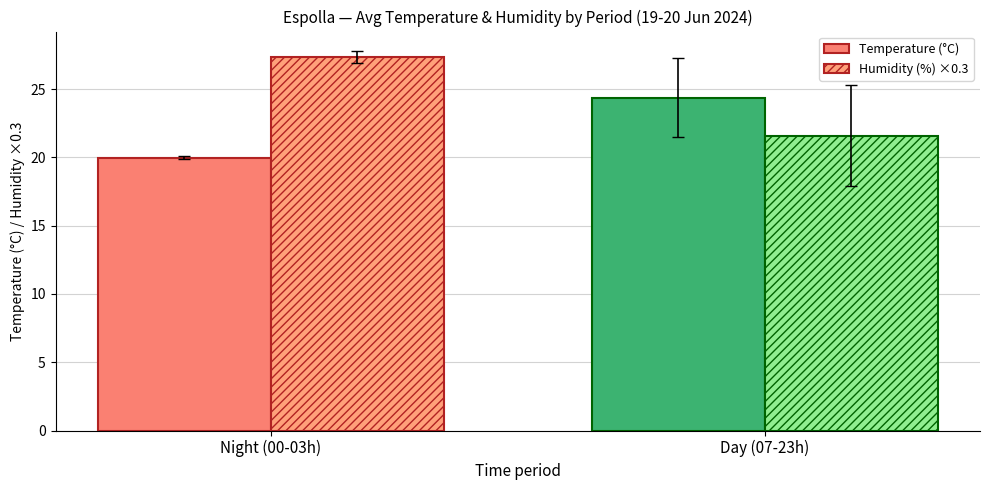

Which series has the largest total across all categories?

Humidity (%) ×0.3